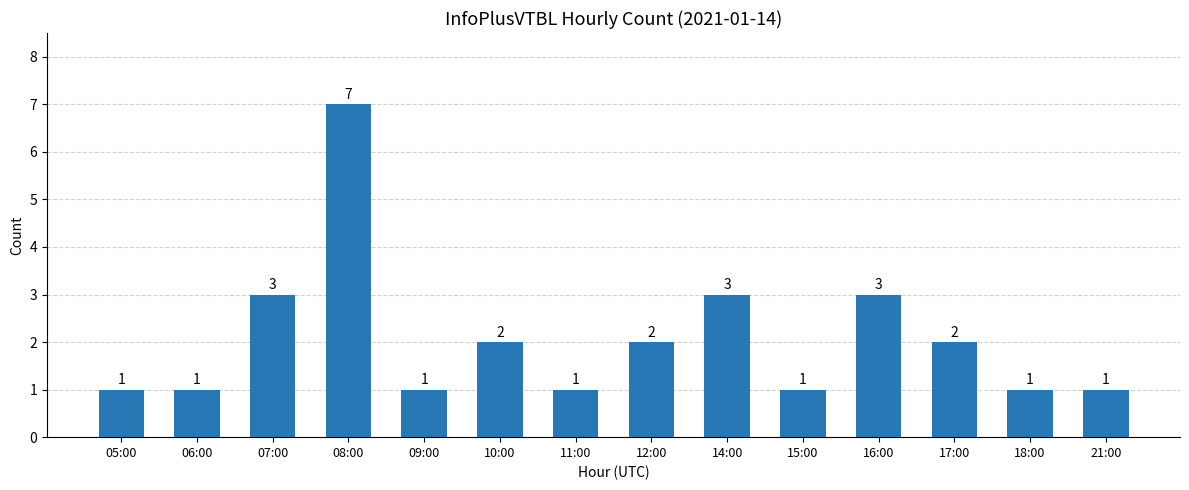

What is the sum of the values at 15:00 and 05:00?

2